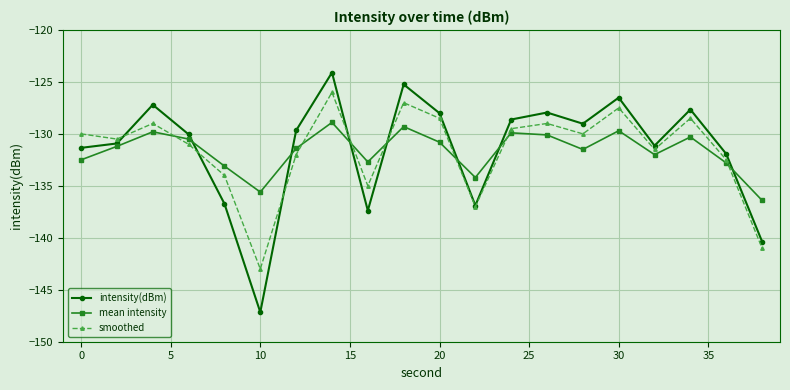

List the series in order of their peak value, highest first.

intensity(dBm), smoothed, mean intensity